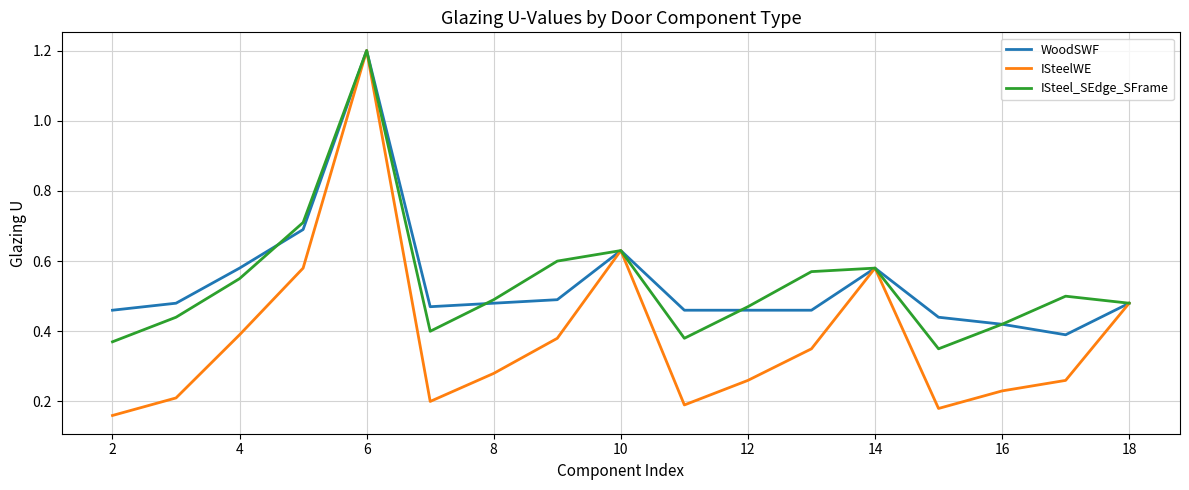

Which series has the largest range (max minus min)?

ISteelWE